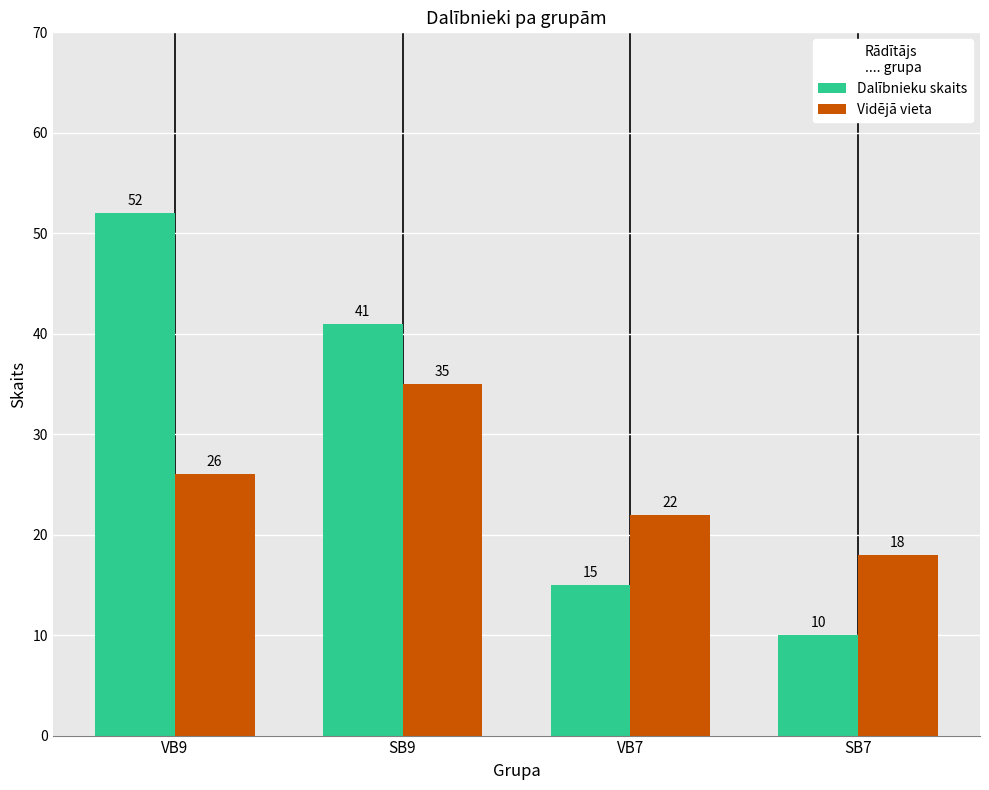

Between VB7 and SB7, which series saw the biggest shift?

Dalībnieku skaits